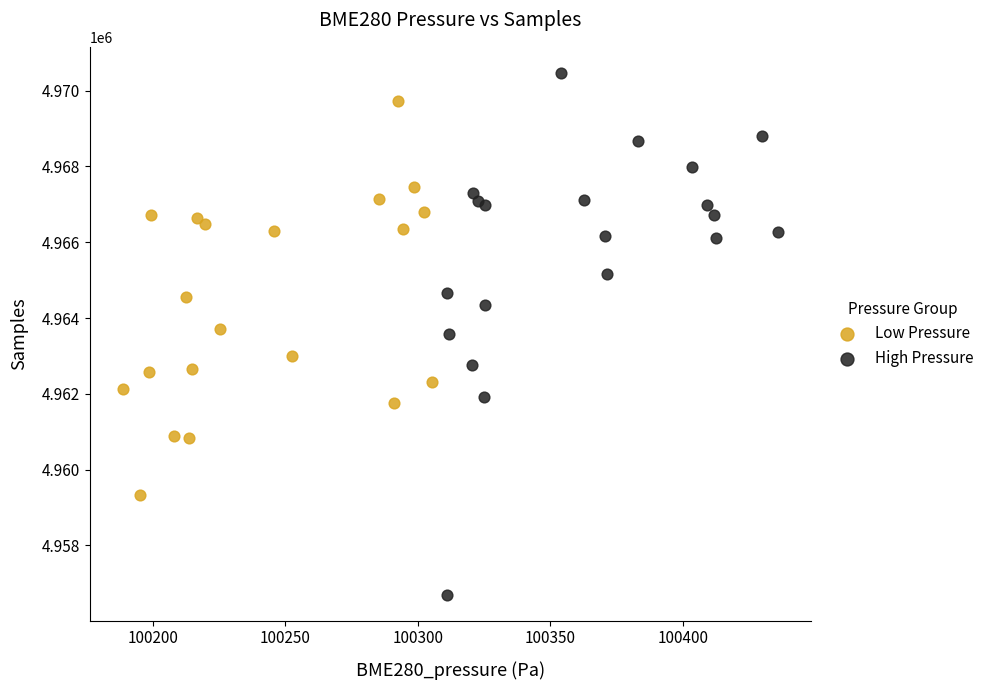

Which series reaches the maximum Y coordinate?

High Pressure